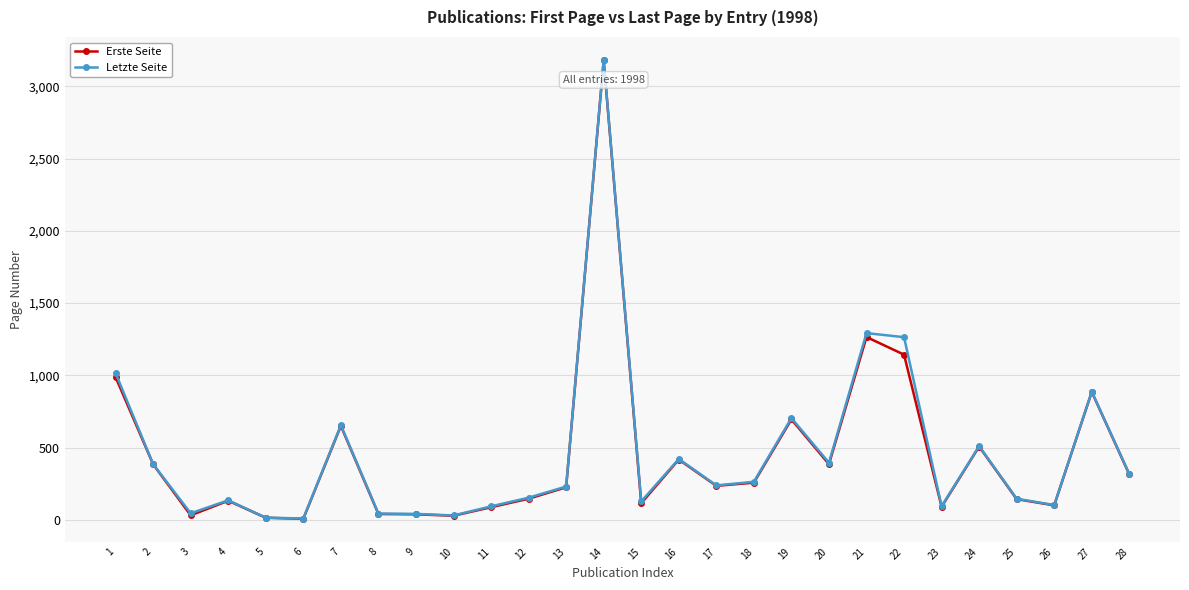

Where is the first local maximum for Erste Seite?

4